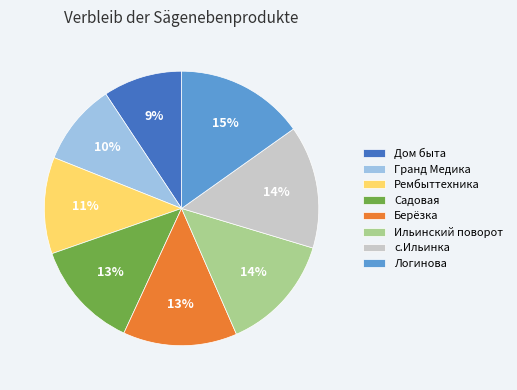

Do Берёзка and Дом быта together represent more than half of the pie?

No